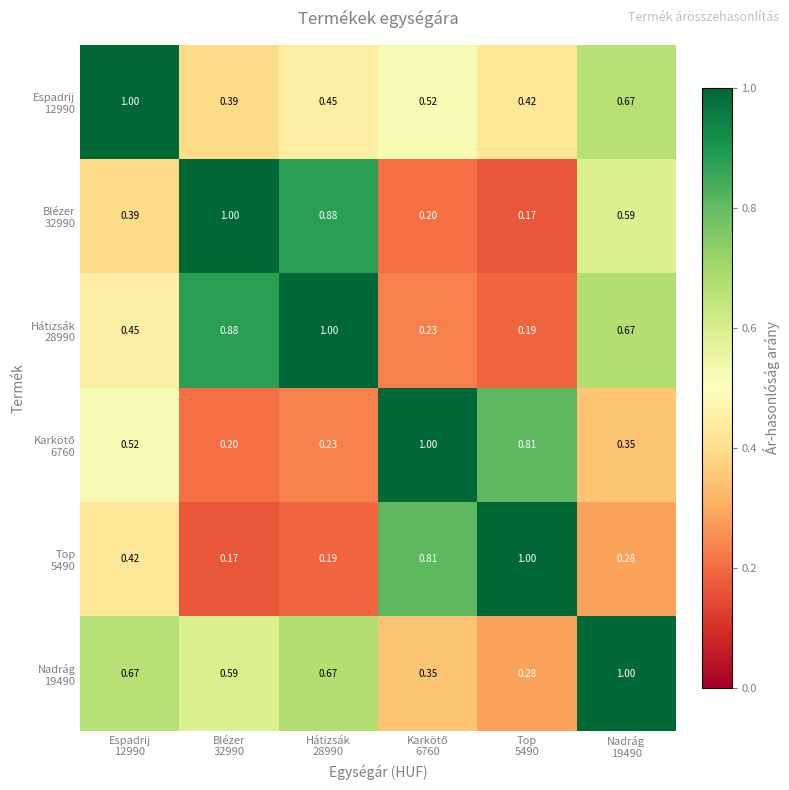

Which category has the lowest value across all series?

Top
5490